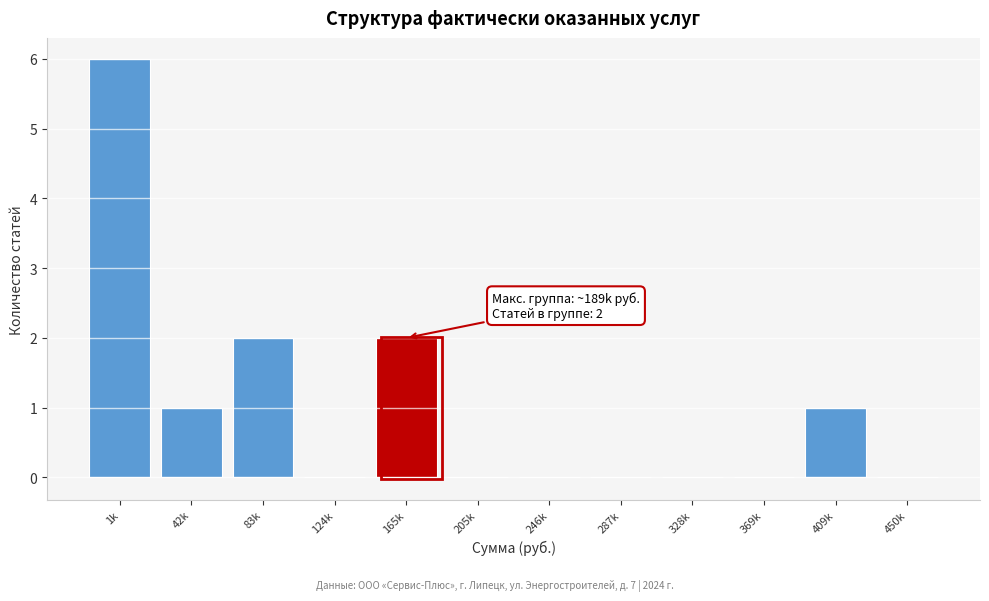

Reading left to right, extract all data points from this chart.

1k=6	42k=1	83k=2	124k=0	165k=2	205k=0	246k=0	287k=0	328k=0	369k=0	409k=1	450k=0